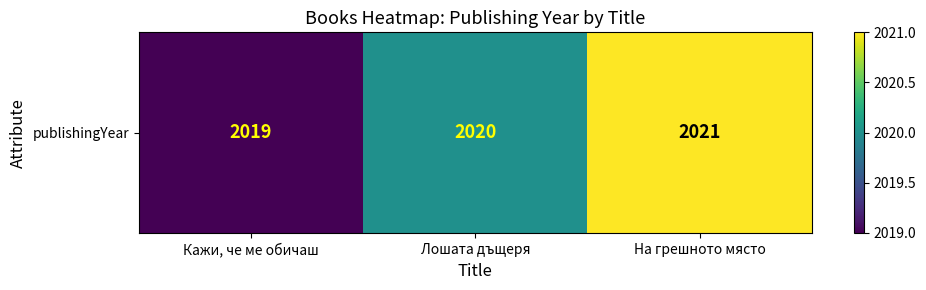

What is the difference between the values at Кажи, че ме обичаш and Лошата дъщеря?

1